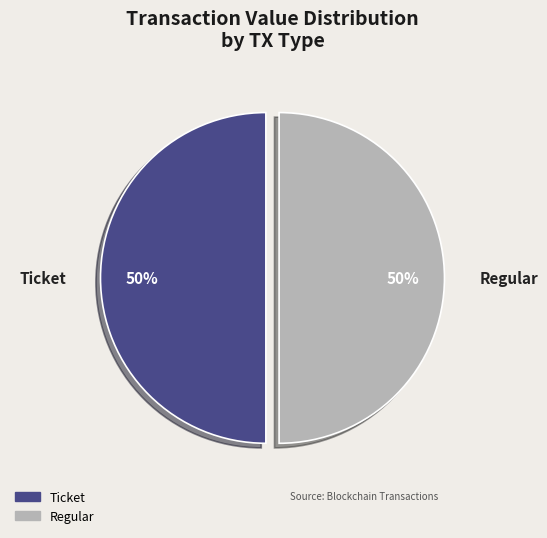

To the nearest percent, what is the average slice percentage?

50%